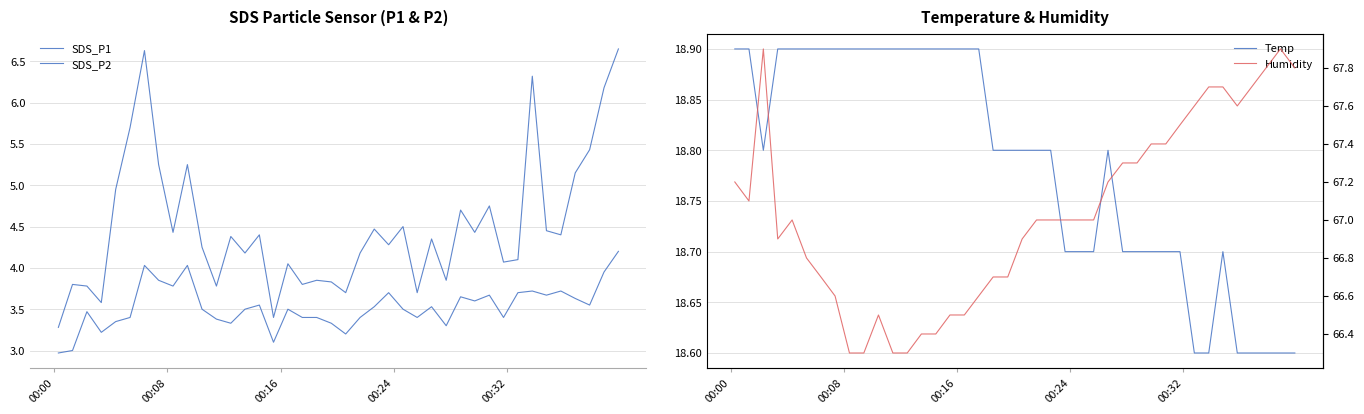

Which series has the largest range (max minus min)?

SDS_P1